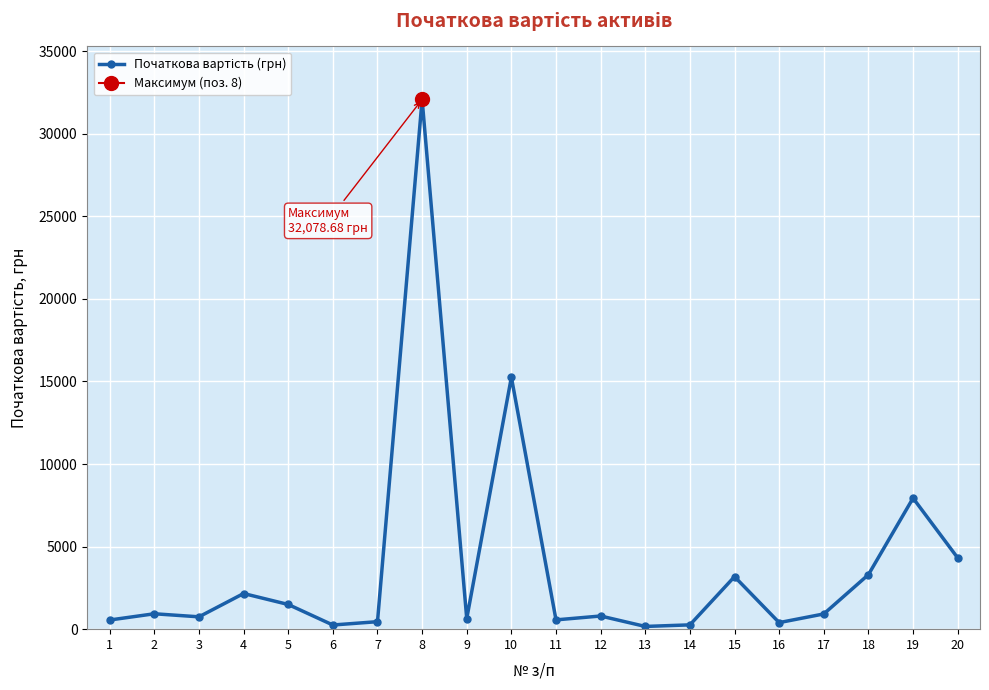

What is the value of the 3rd point from the left?

747.6